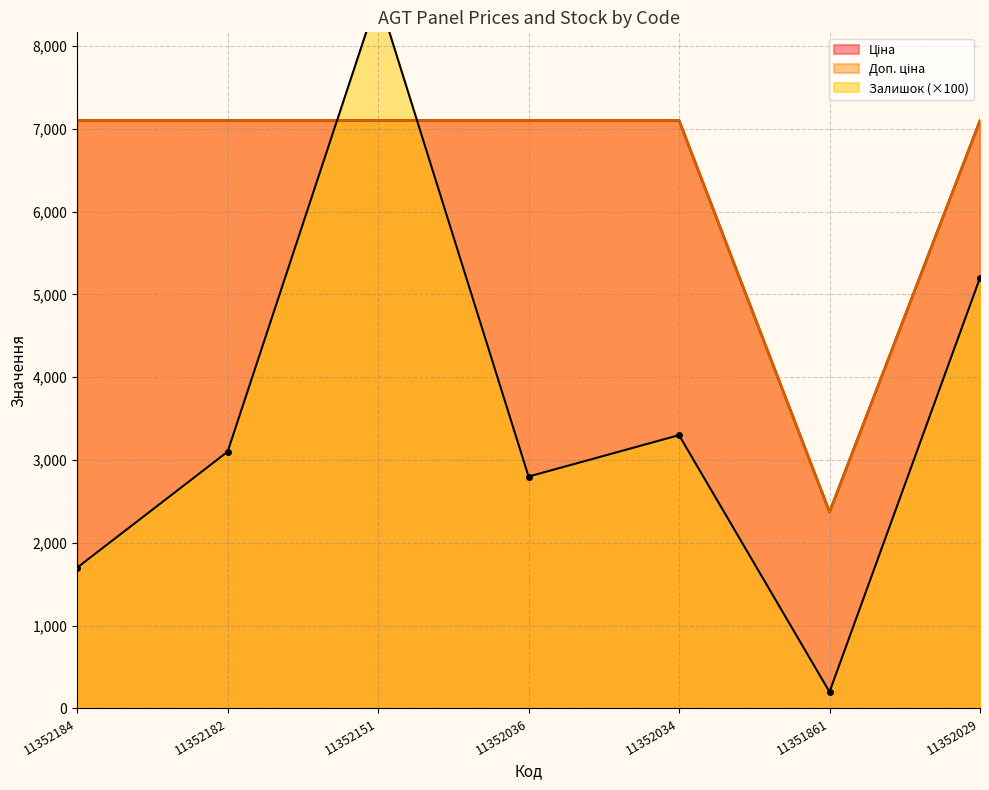

At how many categories does at least one series exceed 3902?

6